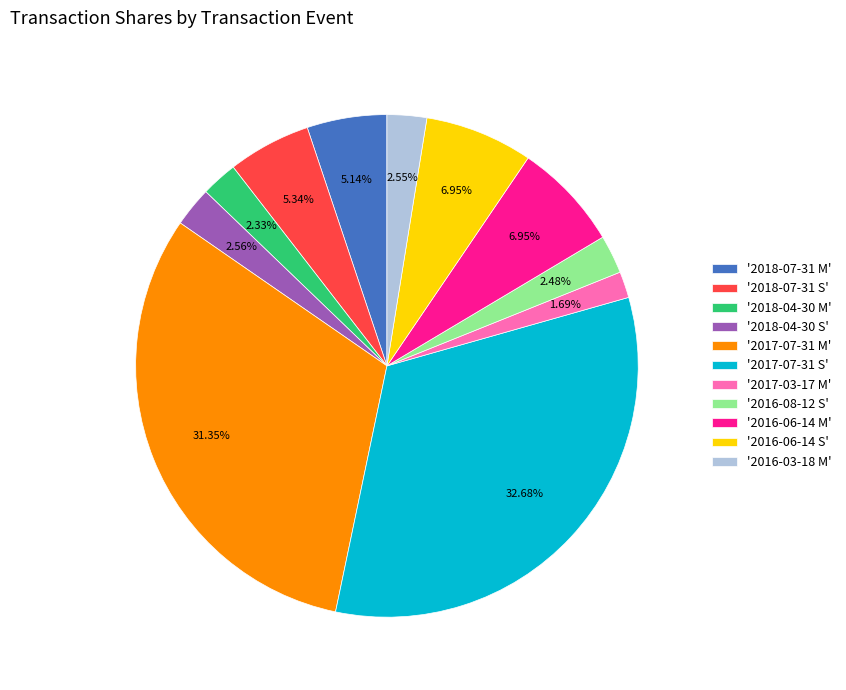

Count the number of slices in the pie.

11